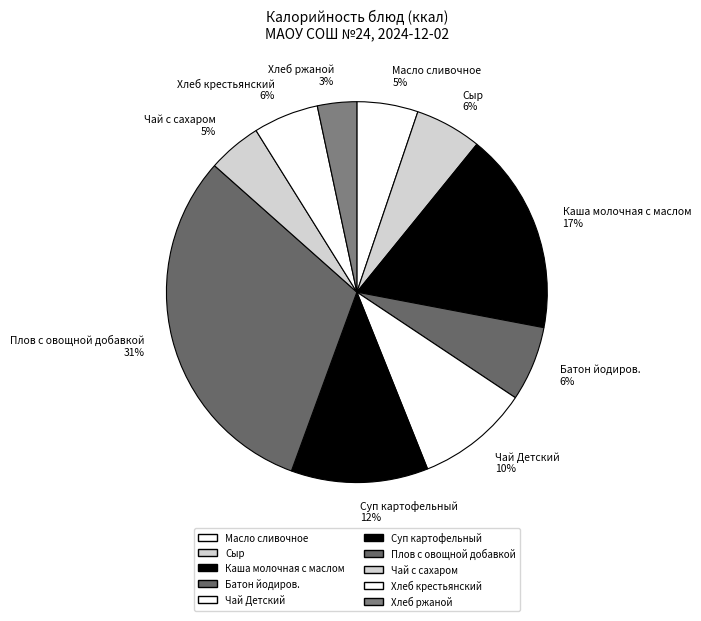

Count the number of slices in the pie.

10